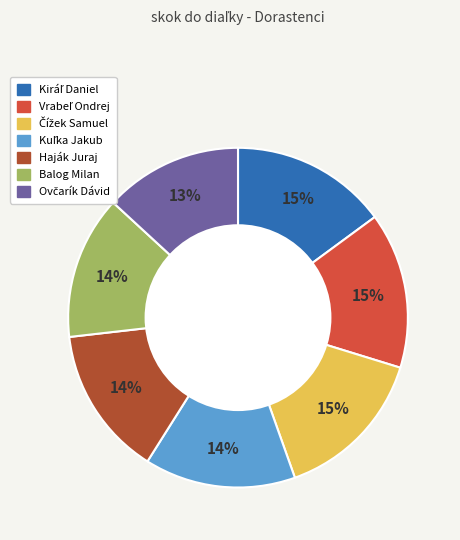

To the nearest percent, what portion does Haják Juraj represent?

14%